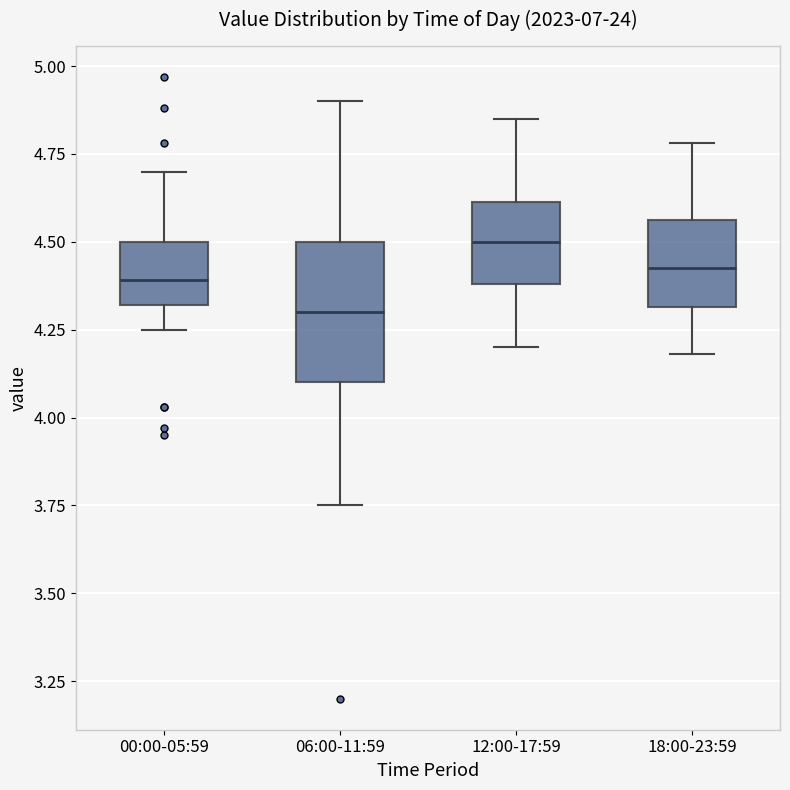

Which box is the tallest, from its lower edge to its upper edge?

06:00-11:59